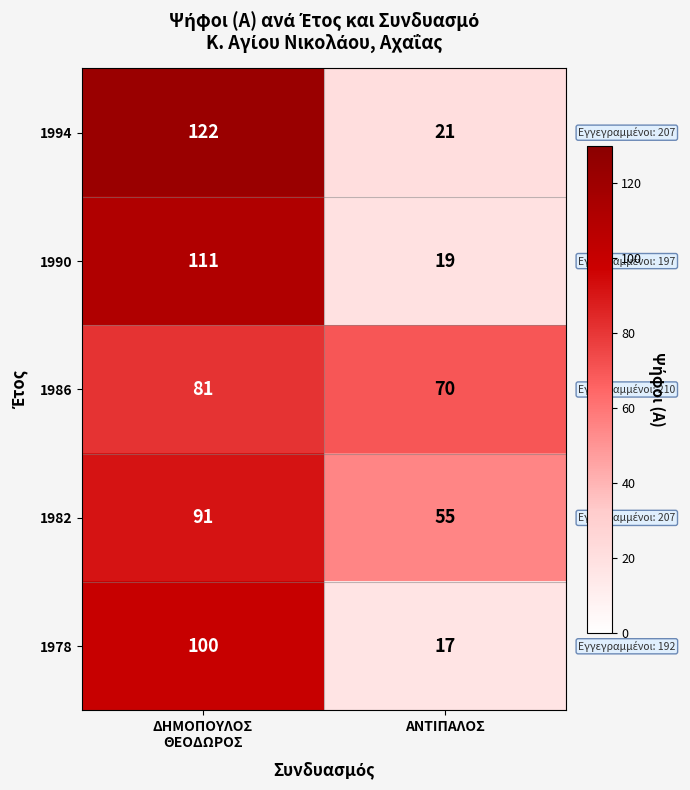

Between ΔΗΜΟΠΟΥΛΟΣ
ΘΕΟΔΩΡΟΣ and ΑΝΤΙΠΑΛΟΣ, which series saw the biggest shift?

1994